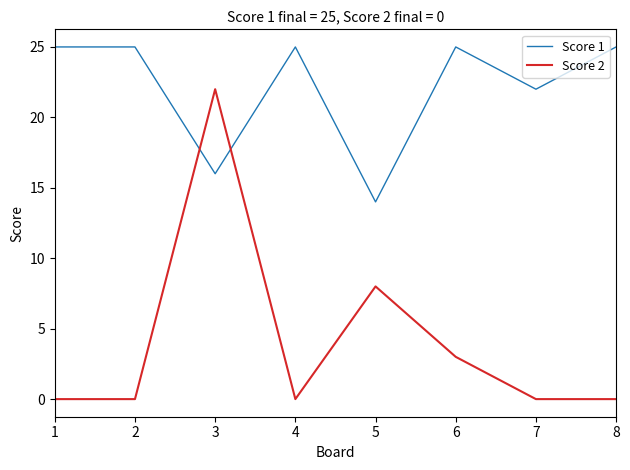

Does the chart display data point markers on the line(s)?

No